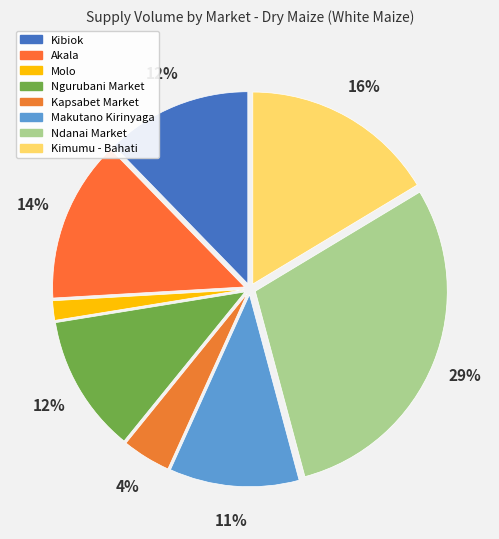

To the nearest percent, what is the combined percentage of Kibiok and Molo?

14%